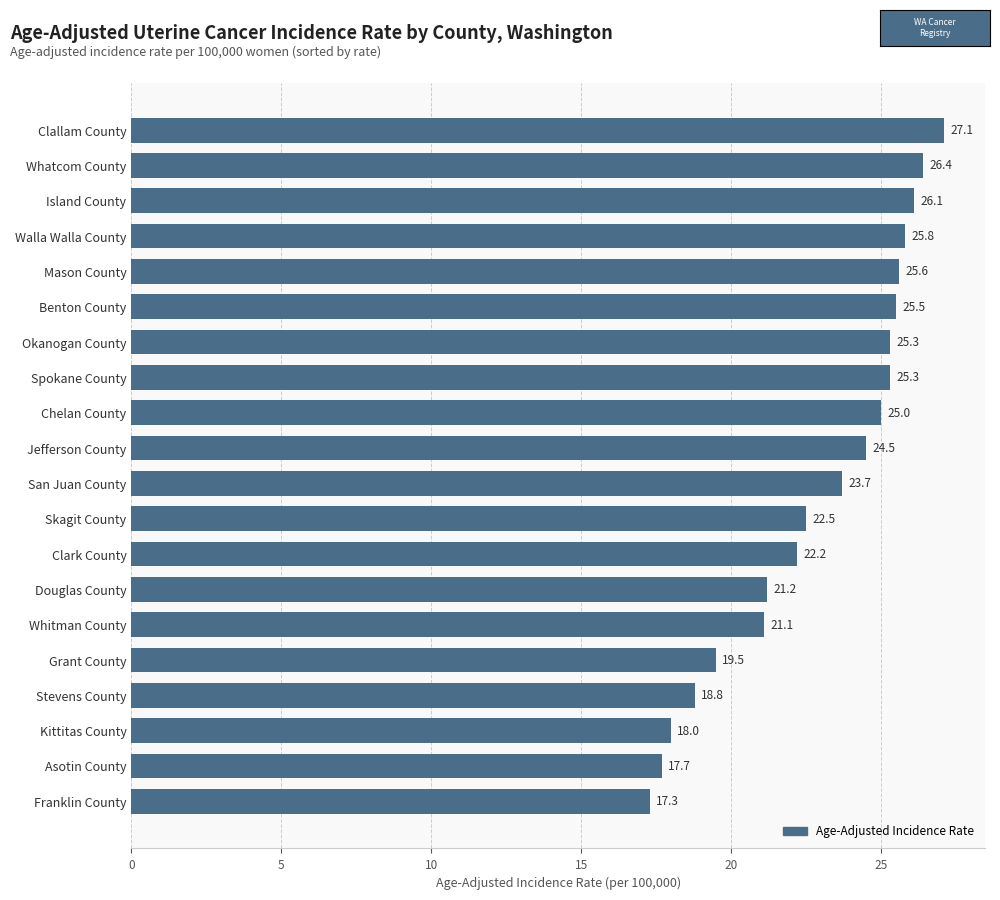

Reading bottom to top, list all the values displayed in this chart.

17.3	17.7	18.0	18.8	19.5	21.1	21.2	22.2	22.5	23.7	24.5	25.0	25.3	25.3	25.5	25.6	25.8	26.1	26.4	27.1